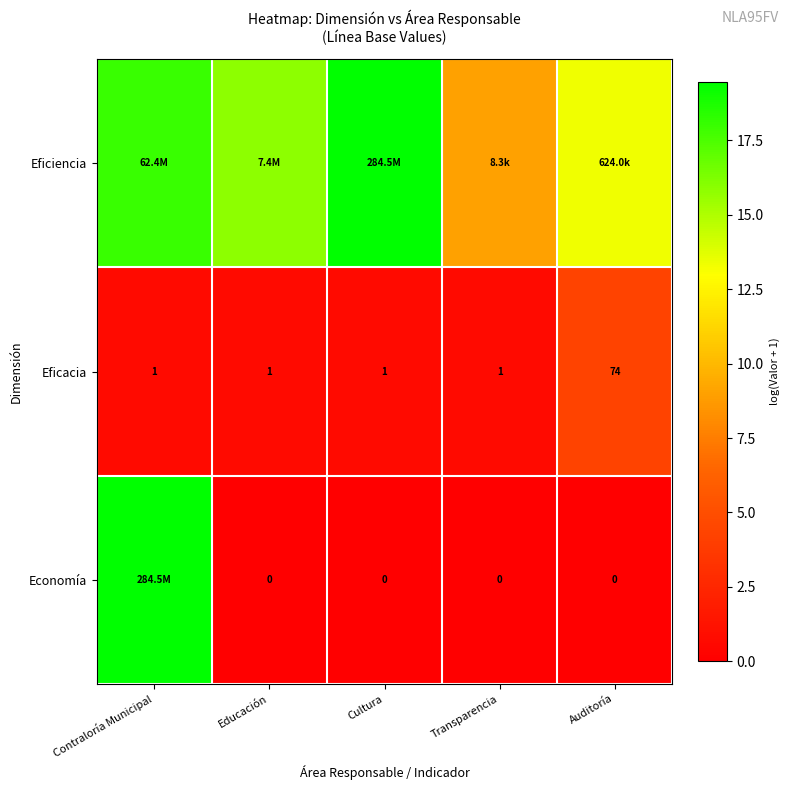

Count the number of data series in this chart.

3